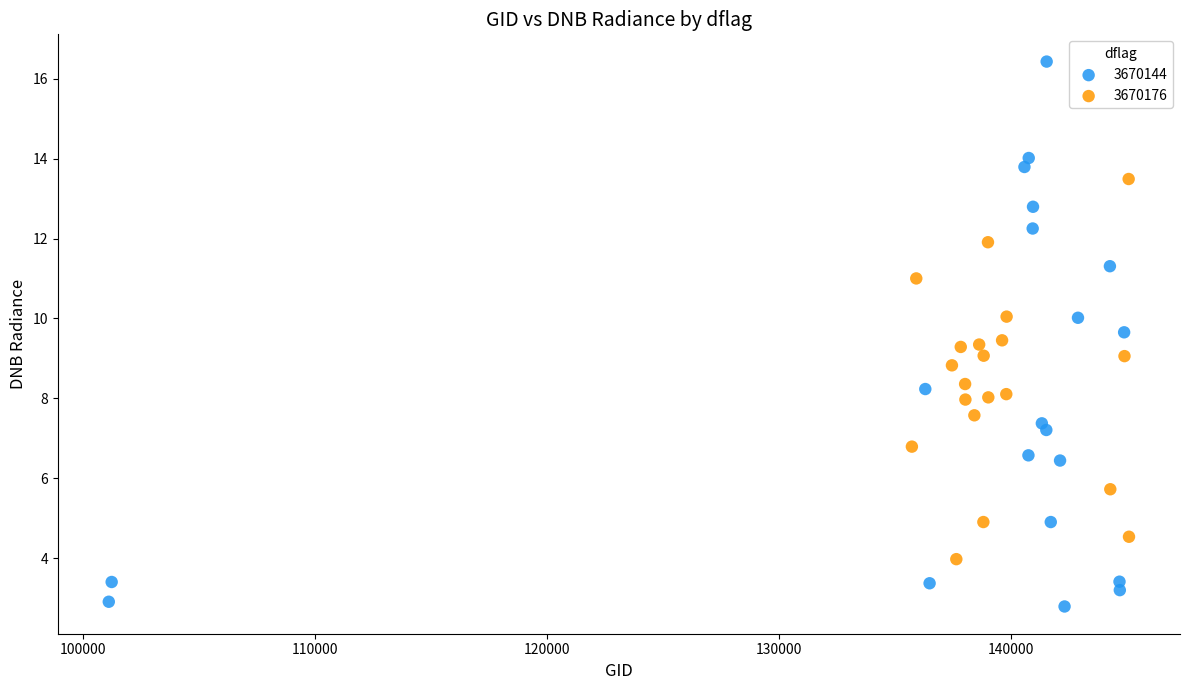

Which series reaches the maximum Y coordinate?

3670144